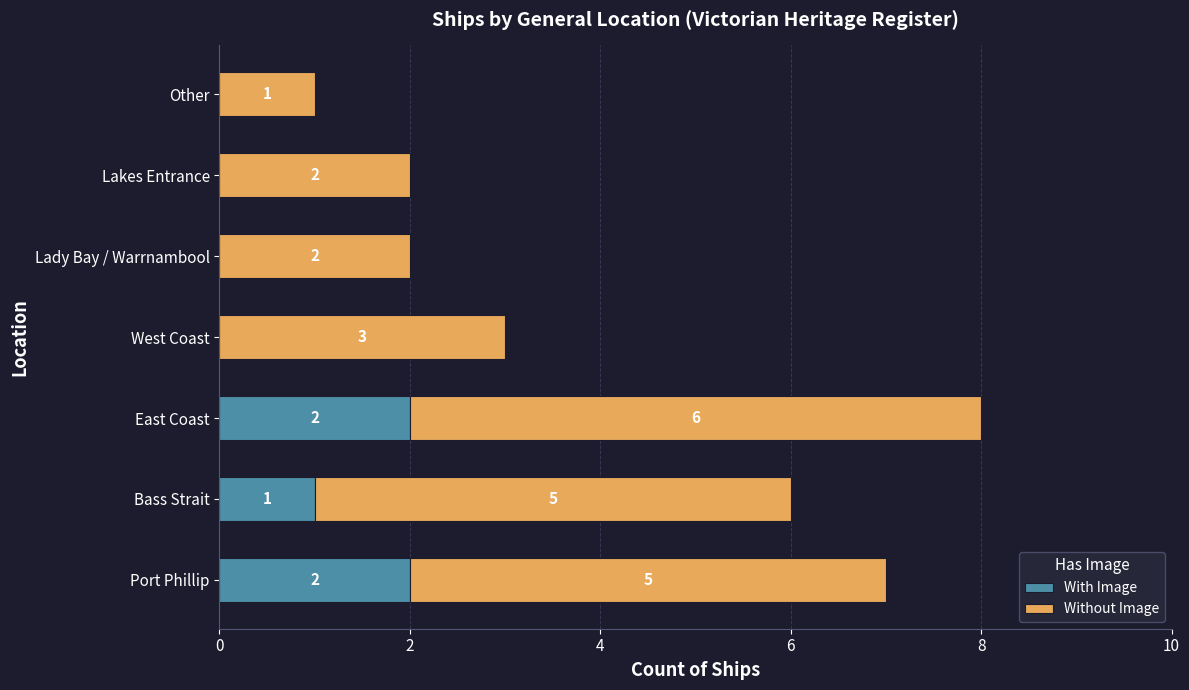

The With Image series shows -1 at Other. True or false?

False